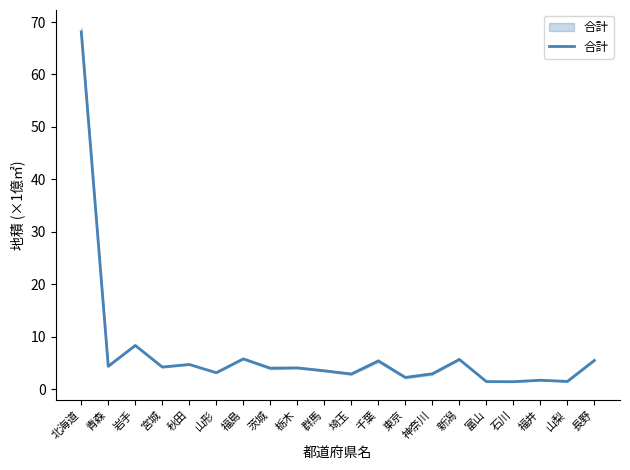

What is the label of the 7th point from the left?

福島